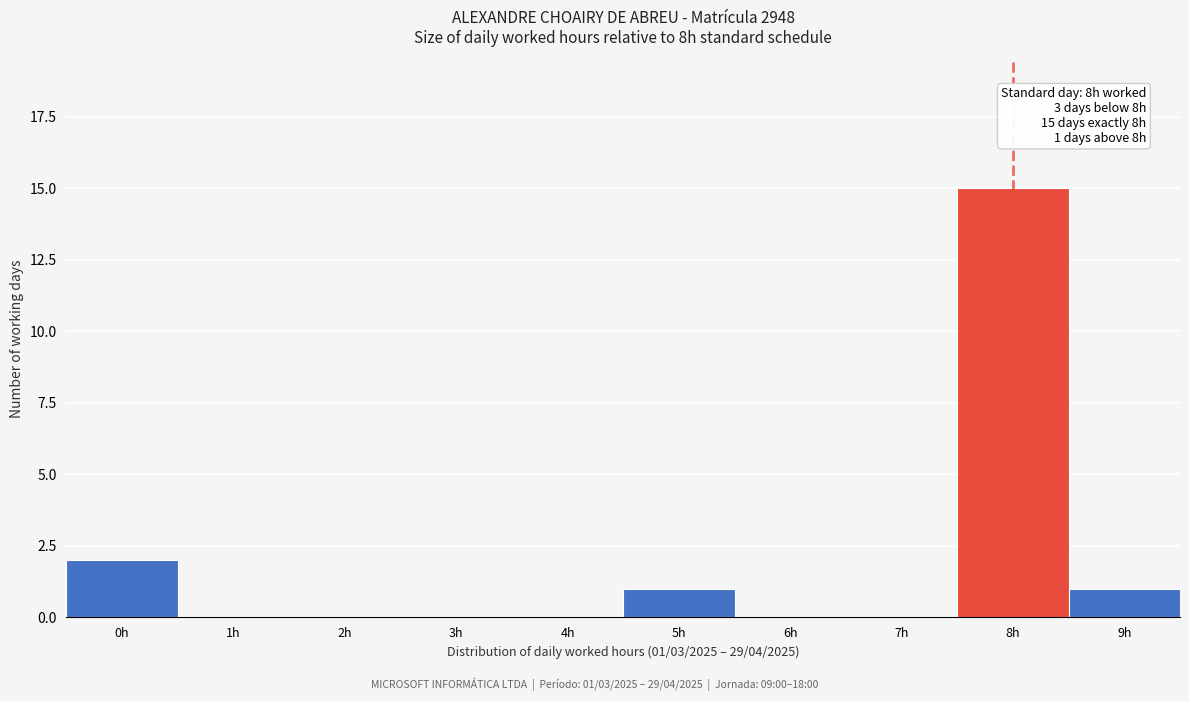

Reading right to left, what are all the values shown in this chart?

9h=1	8h=15	7h=0	6h=0	5h=1	4h=0	3h=0	2h=0	1h=0	0h=2